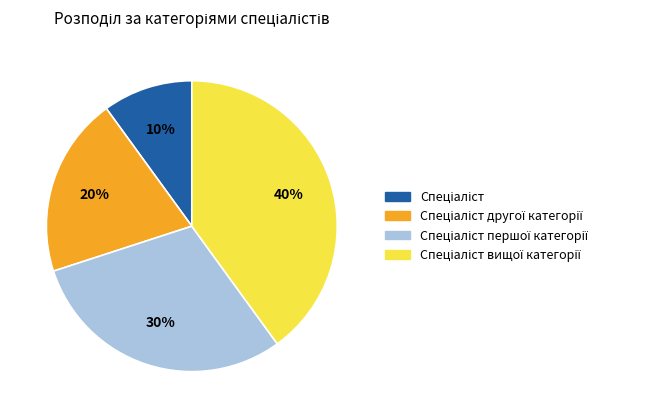

To the nearest percent, what is the difference between the largest and smallest slice percentages?

30%